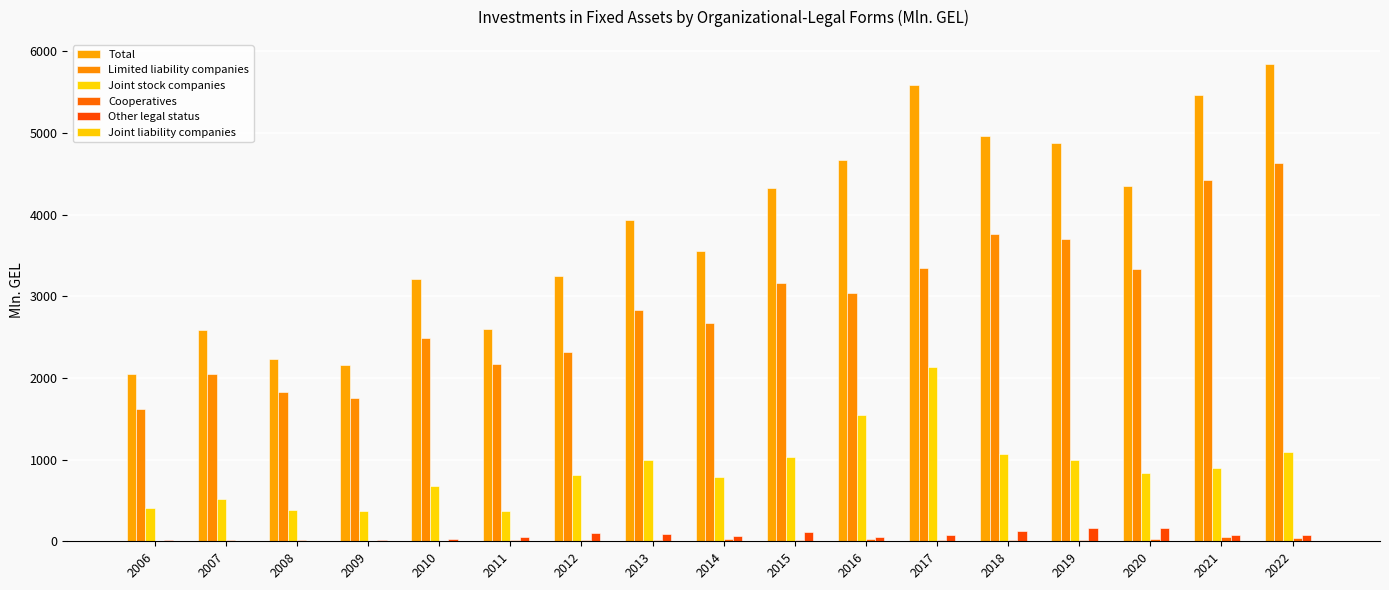

At which label does Cooperatives reach its peak?

2021